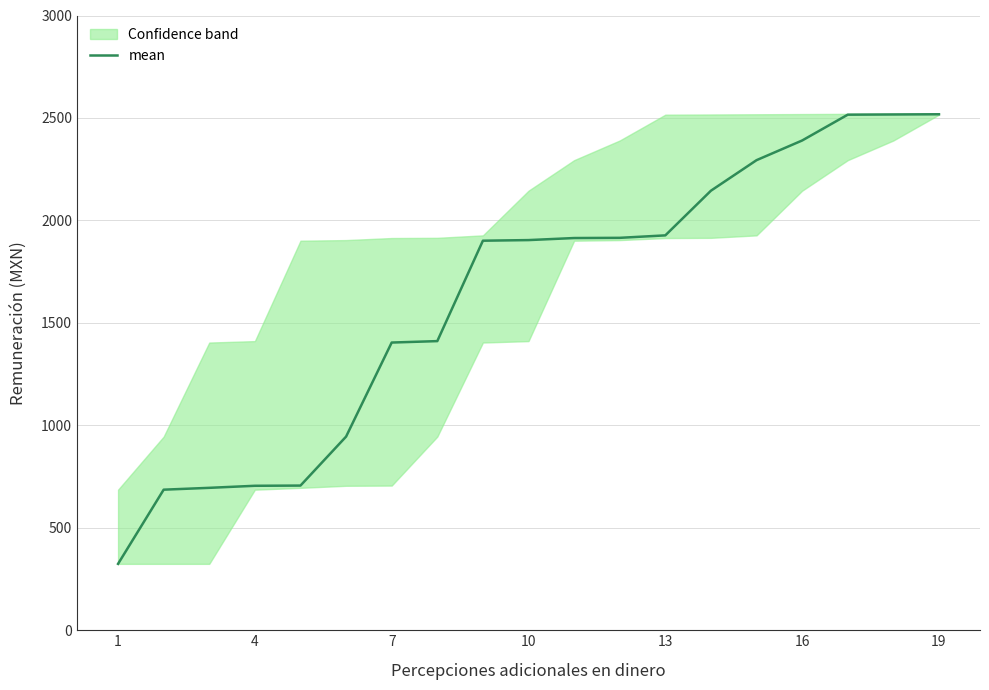

Is this an area chart (filled region under the line)?

No